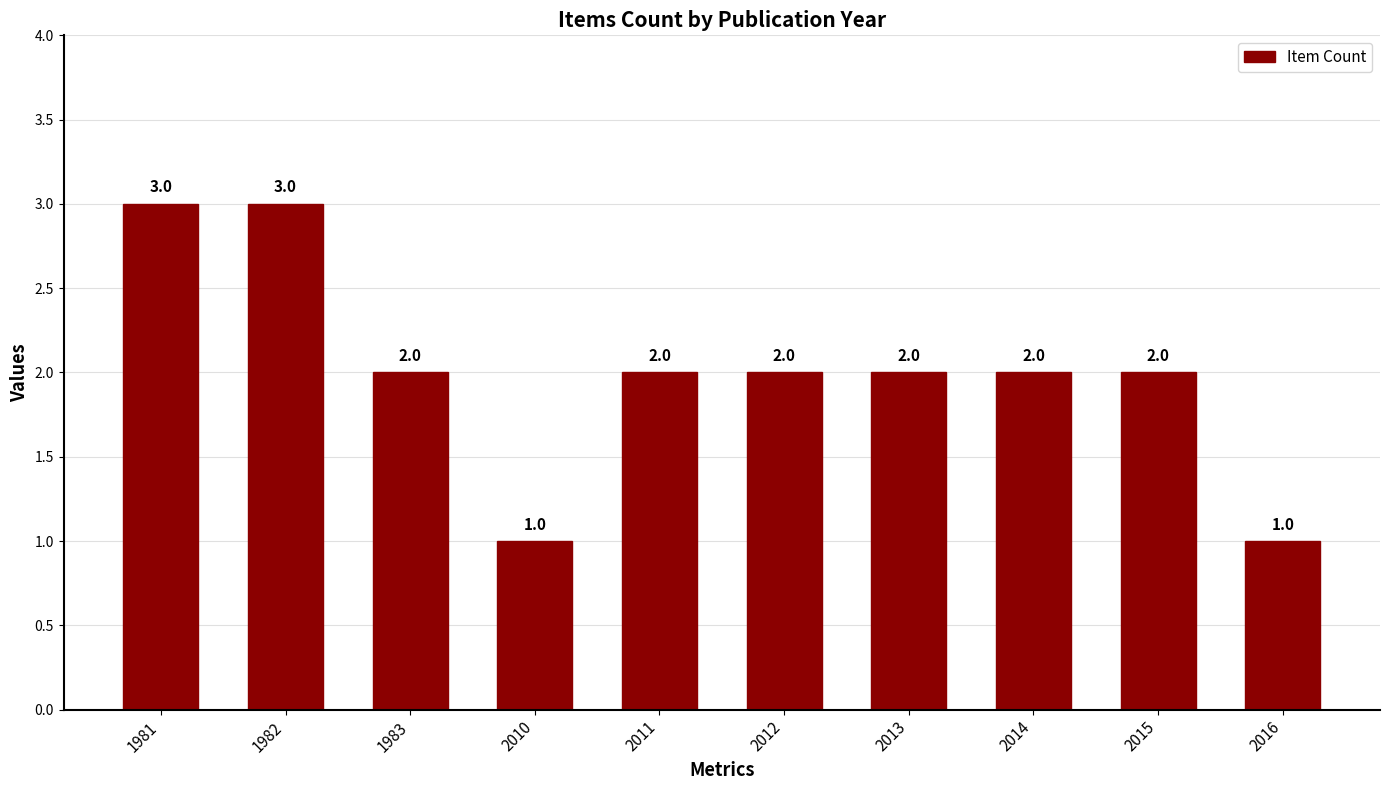

What is the greatest value displayed?

3